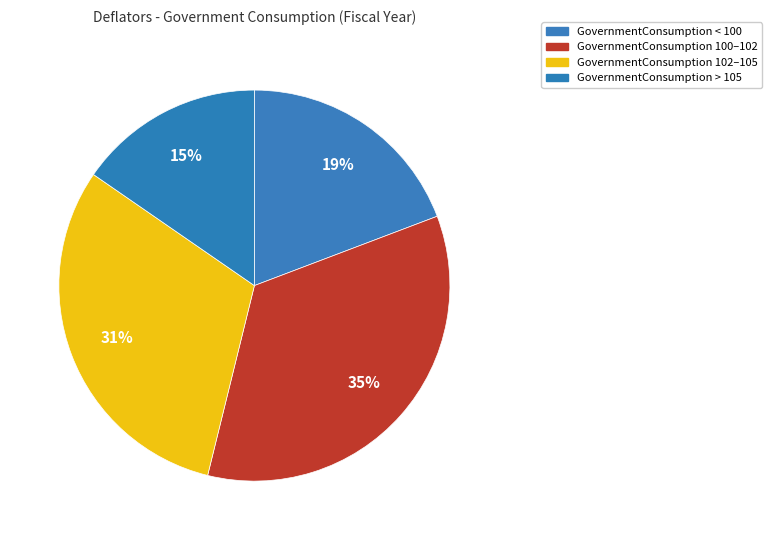

Count the number of slices in the pie.

4